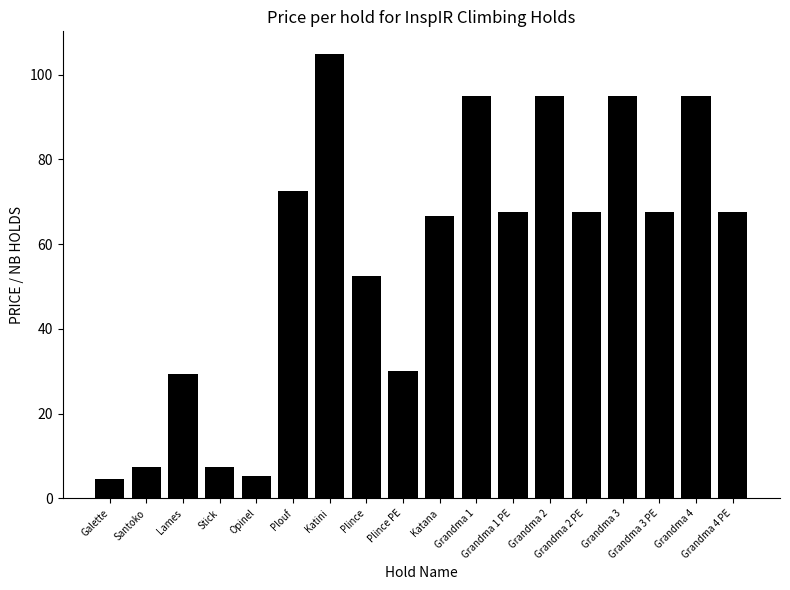

What position from the left is Santoko?

2